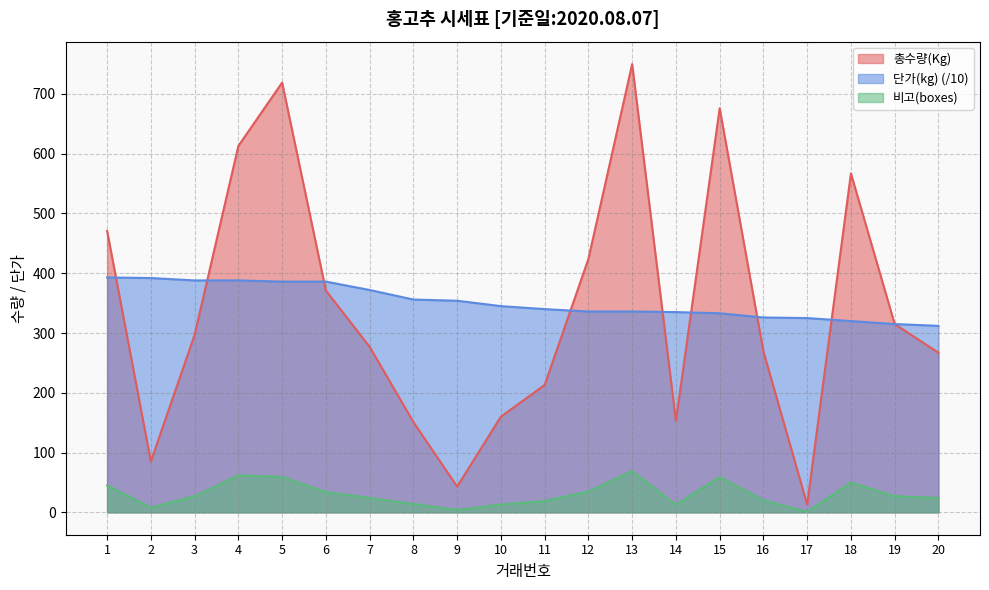

What is the difference between the 총수량(Kg) values at 10 and 5?

559